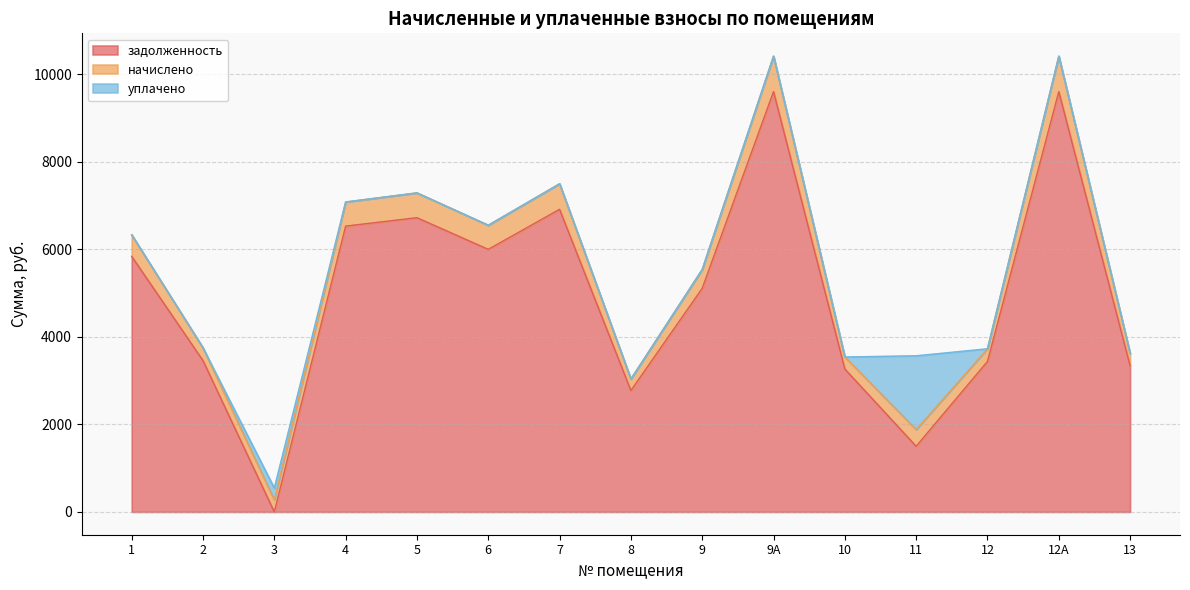

Which series has the largest total across all categories?

задолженность